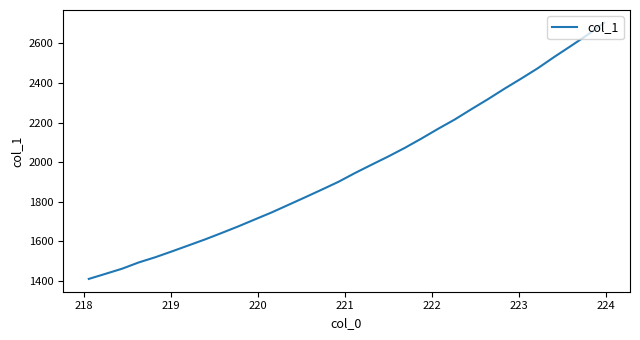

What is the greatest value displayed?

2703.9